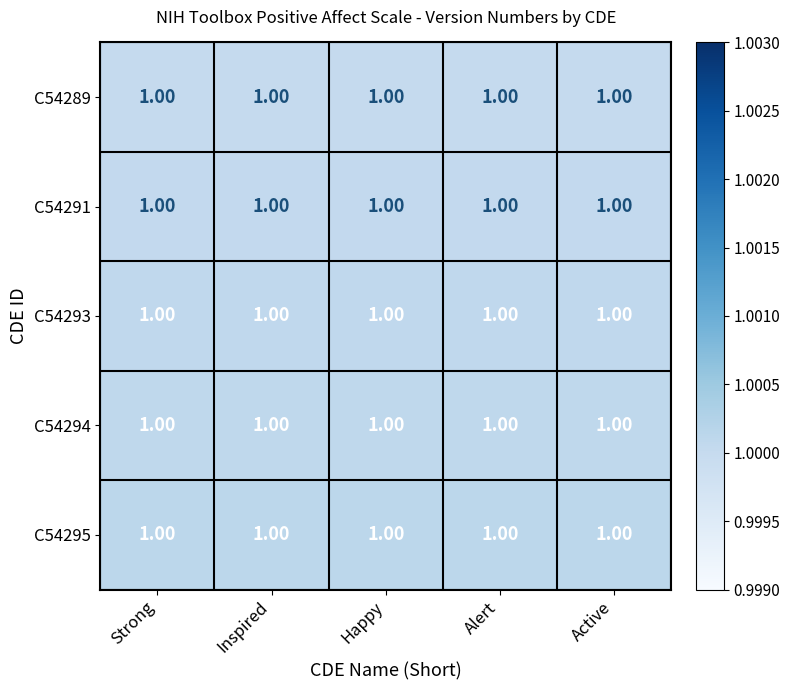

Is it true that C54291 equals 1.8 at Alert?

False